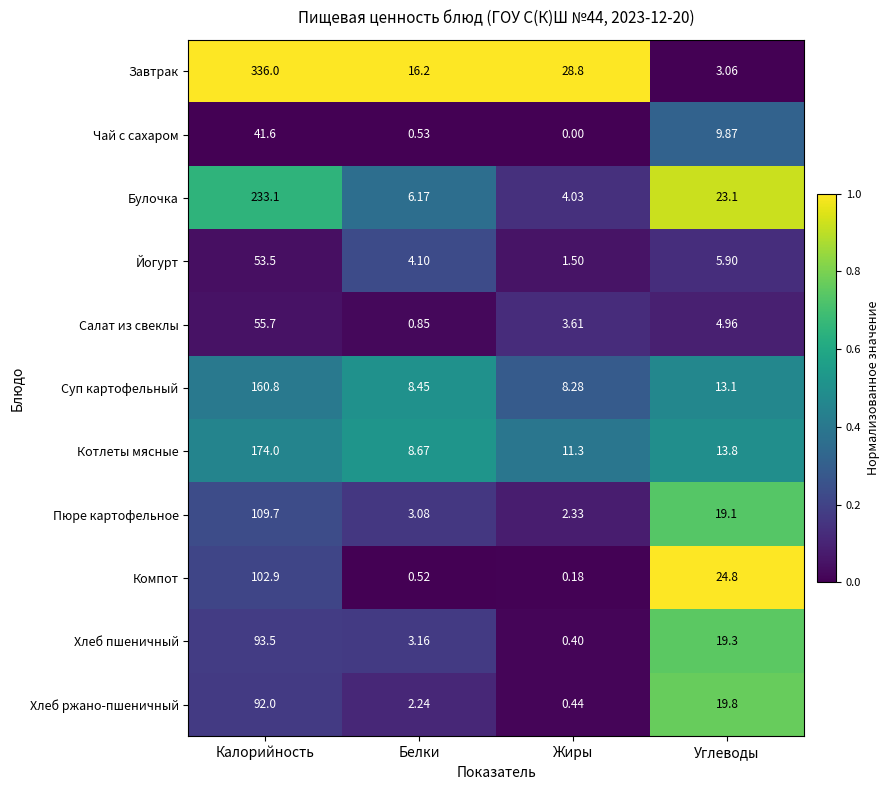

Rank the categories by Йогурт value from highest to lowest.

Калорийность, Углеводы, Белки, Жиры